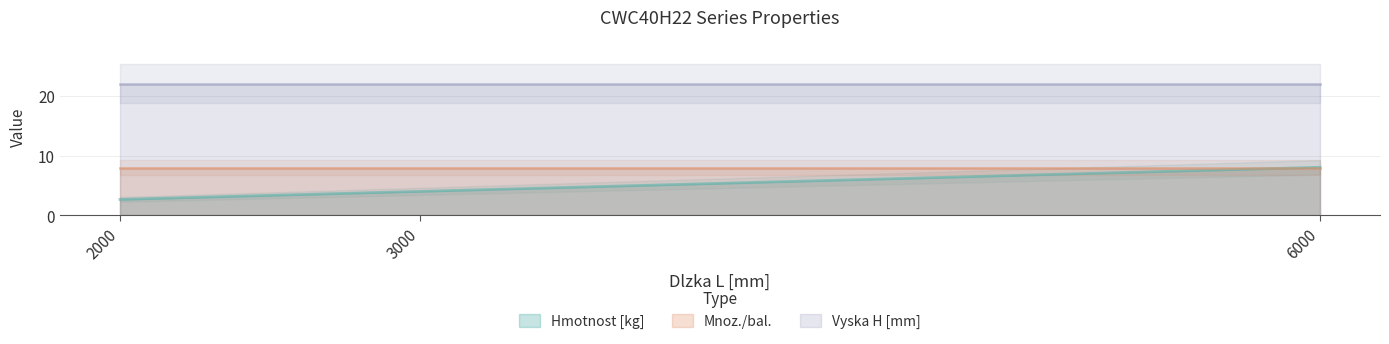

At 2000, list the series in order from largest to smallest.

Vyska H [mm], Mnoz./bal., Hmotnost [kg]